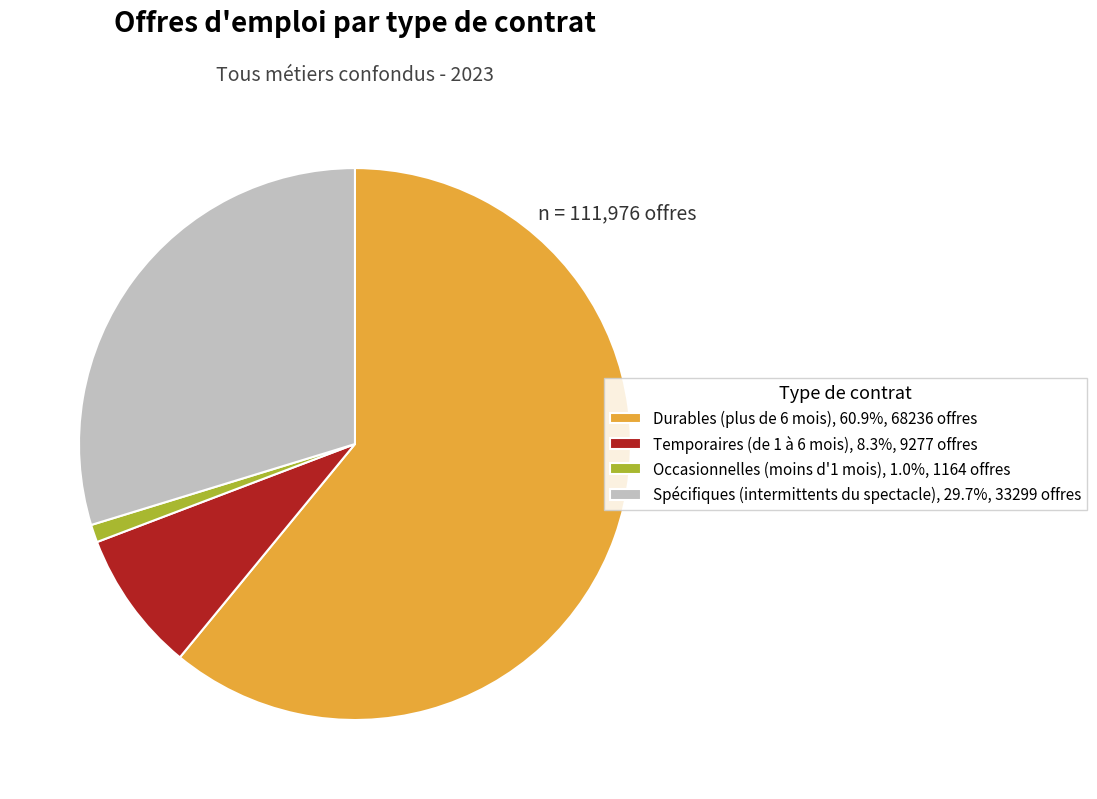

Is the sum of Occasionnelles (moins d'1 mois), 1.0%, 1164 offres and Durables (plus de 6 mois), 60.9%, 68236 offres greater than half?

Yes